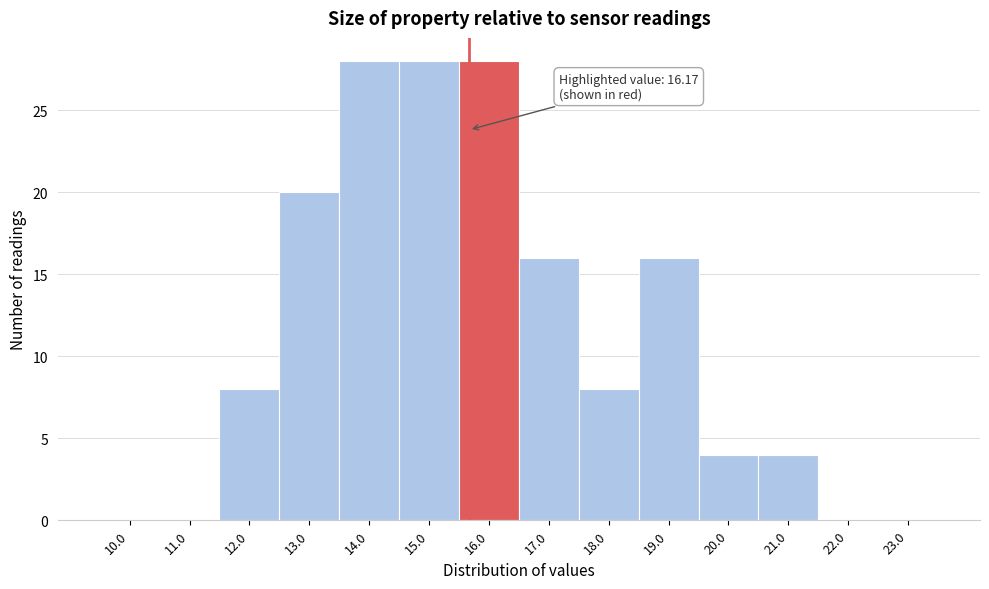

Reading left to right, transcribe all the data shown in this chart.

10.0=0	11.0=0	12.0=8	13.0=20	14.0=28	15.0=28	16.0=28	17.0=16	18.0=8	19.0=16	20.0=4	21.0=4	22.0=0	23.0=0